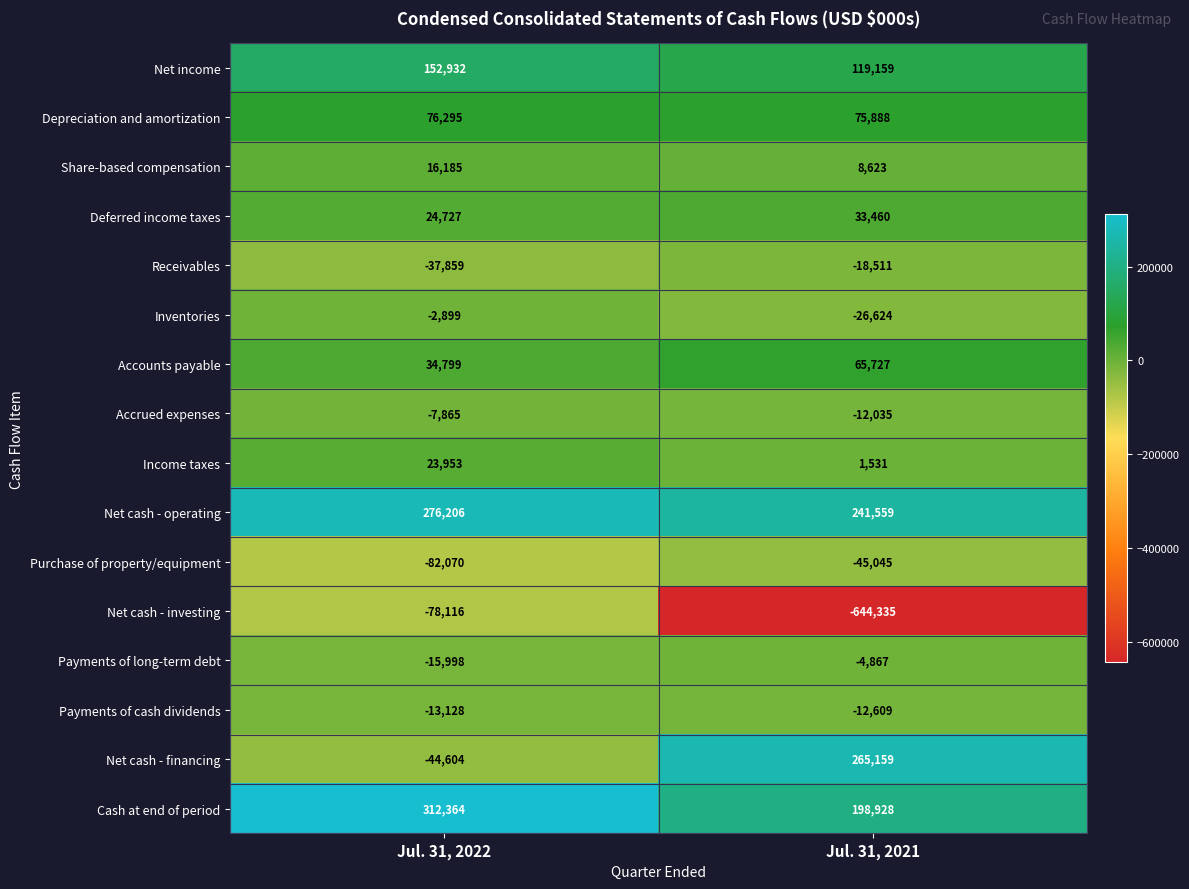

Is it true that Deferred income taxes equals 33460 at Jul. 31, 2021?

True